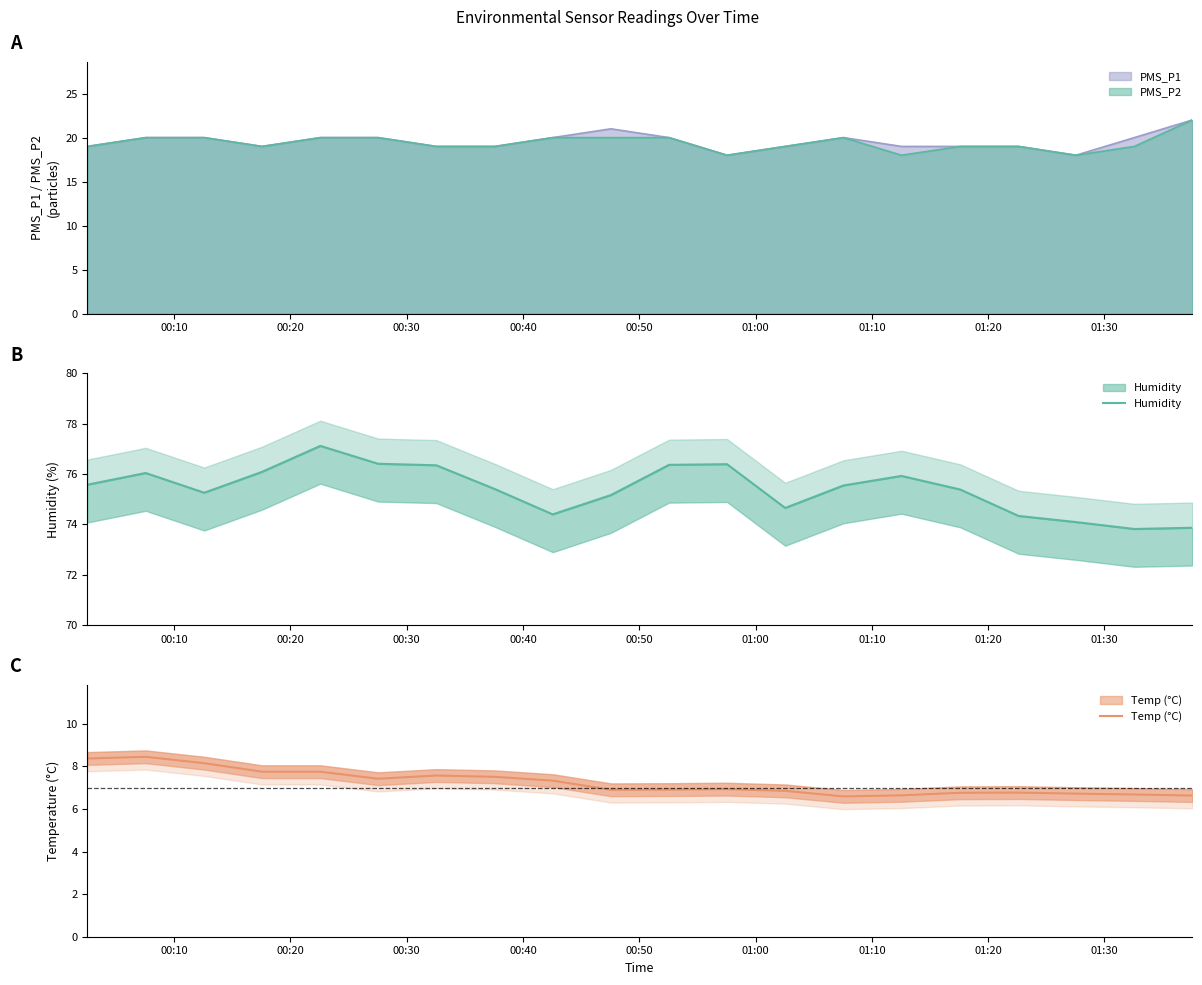

Does the chart display data point markers on the line(s)?

No